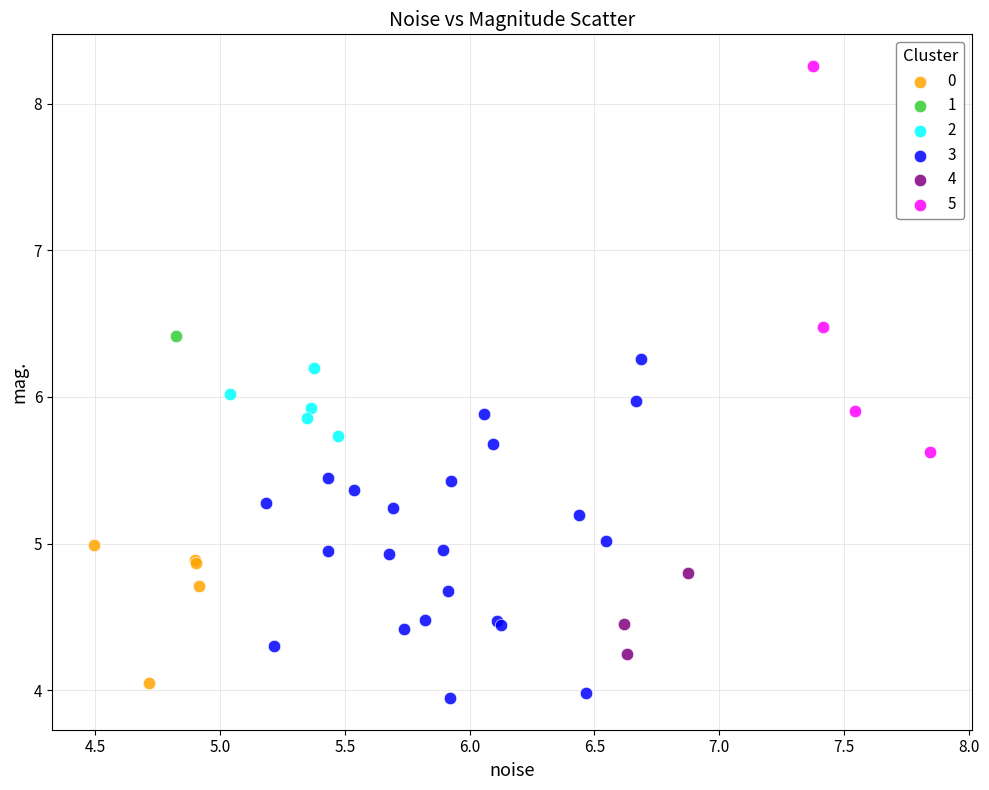

Which series reaches the minimum Y coordinate?

3